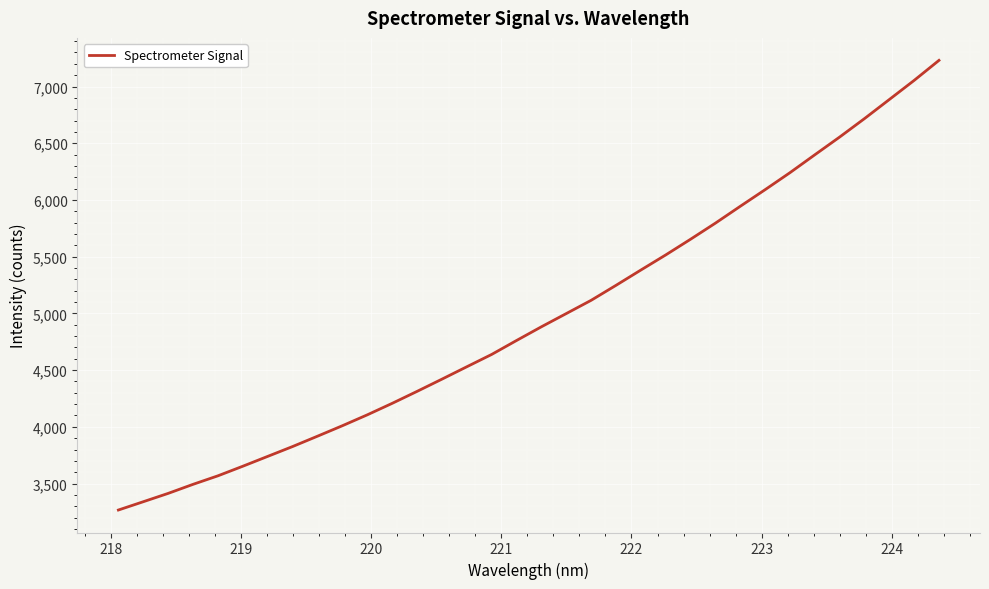

What is the greatest value displayed?

7230.5